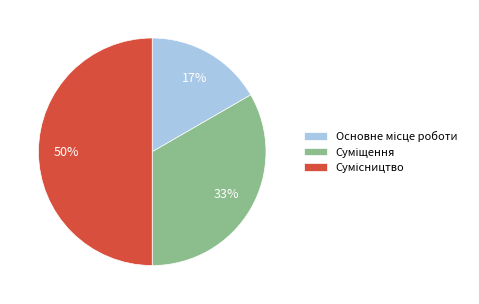

To the nearest percent, what is the difference between the largest and smallest slice percentages?

33%